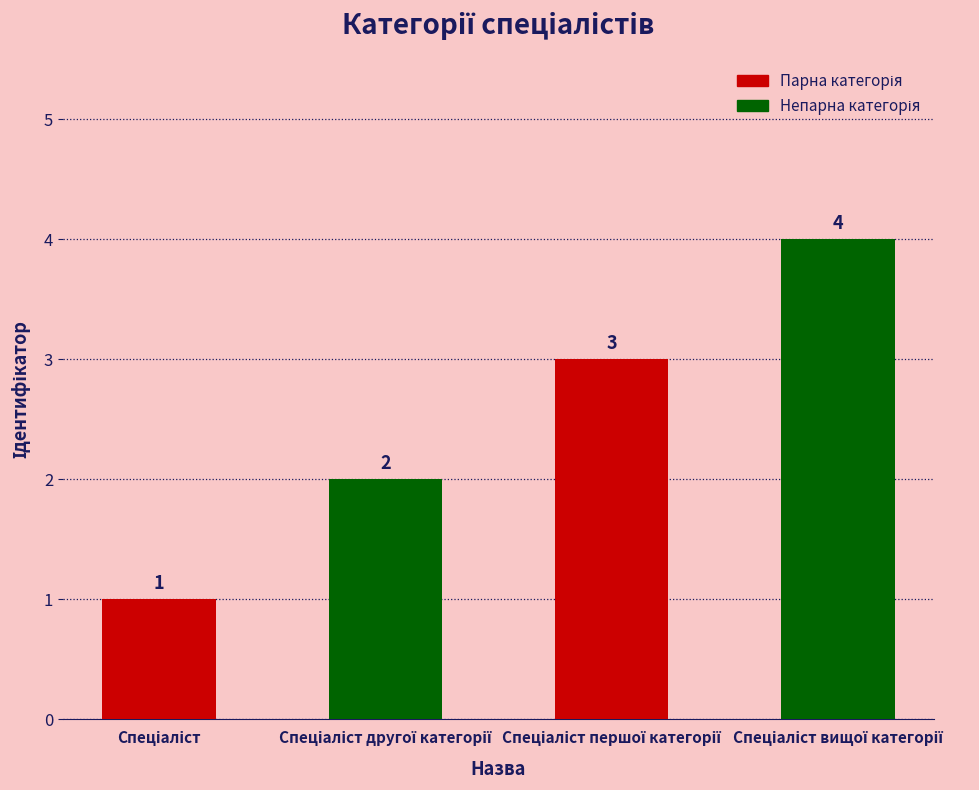

What is the minimum value shown in the chart?

1